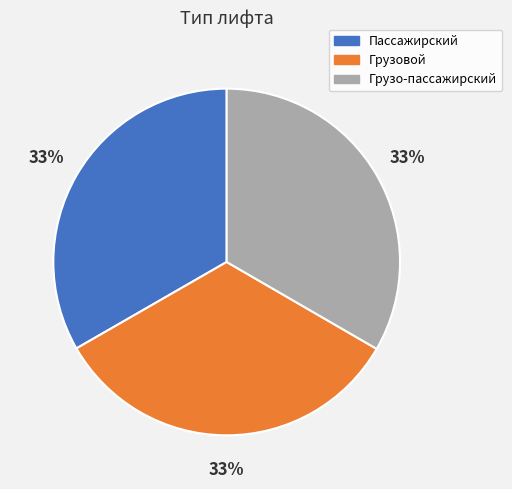

Is it true that Грузо-пассажирский is 33% of the pie?

True